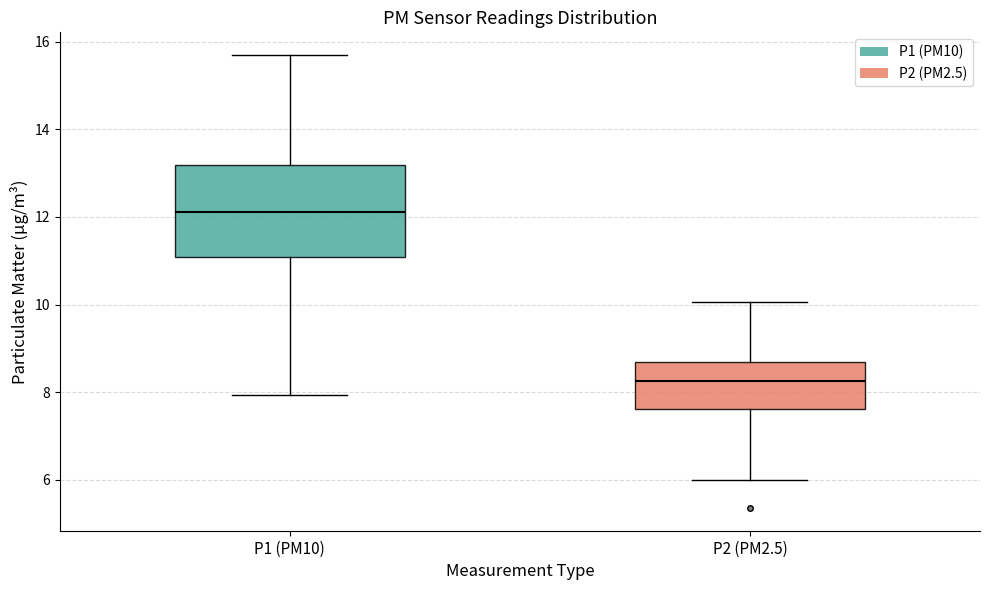

Reading left to right, transcribe this box plot: for each box, give where its median line is, the range the box spans, and where its two whiskers end, as read against the y-axis. The values are not printed on the chart, so give them approximately, as read against the axis.

P1 (PM10): median 12.2, box 11.0 to 13.2, whiskers 8.0 to 15.8
P2 (PM2.5): median 8.2, box 7.6 to 8.6, whiskers 6.0 to 10.0